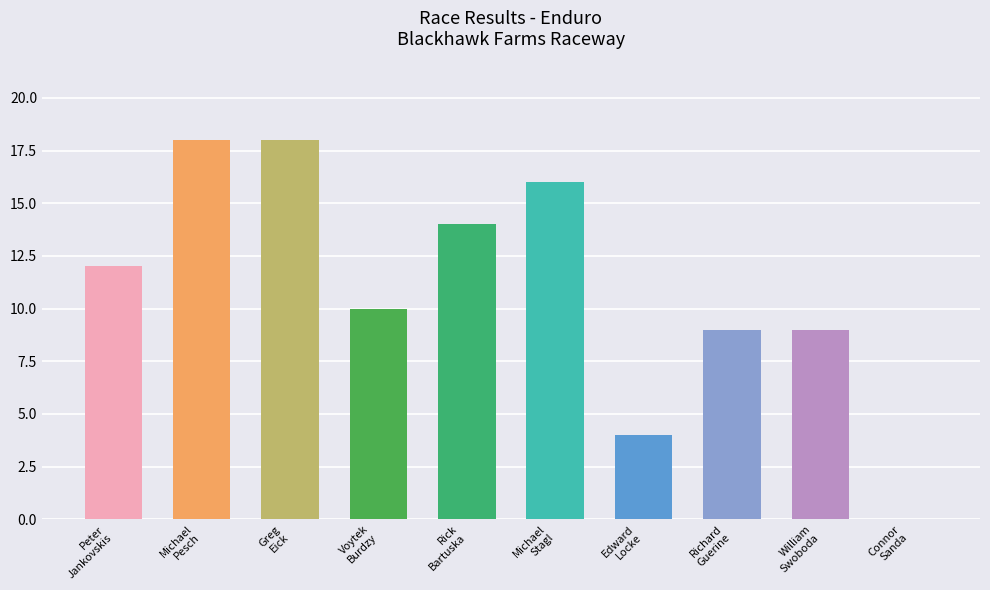

Read the value at Richard
Guerine, to the nearest 5.

10